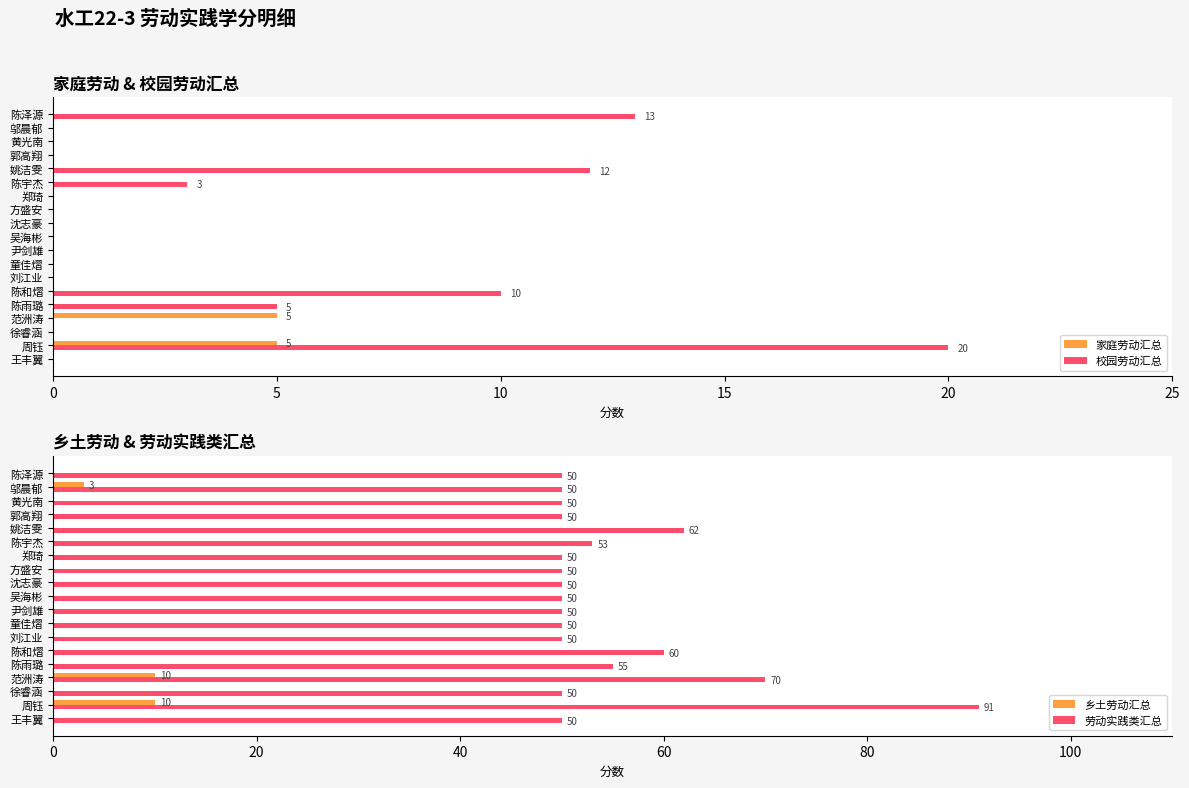

Reading right to left, transcribe all the data shown in this chart.

家庭劳动汇总: 0	0	0	0	0	0	0	0	0	0	0	0	0	0	0	5	0	5	0
校园劳动汇总: 13	0	0	0	12	3	0	0	0	0	0	0	0	10	5	0	0	20	0
乡土劳动汇总: 0	3	0	0	0	0	0	0	0	0	0	0	0	0	0	10	0	10	0
劳动实践类汇总: 50	50	50	50	62	53	50	50	50	50	50	50	50	60	55	70	50	91	50